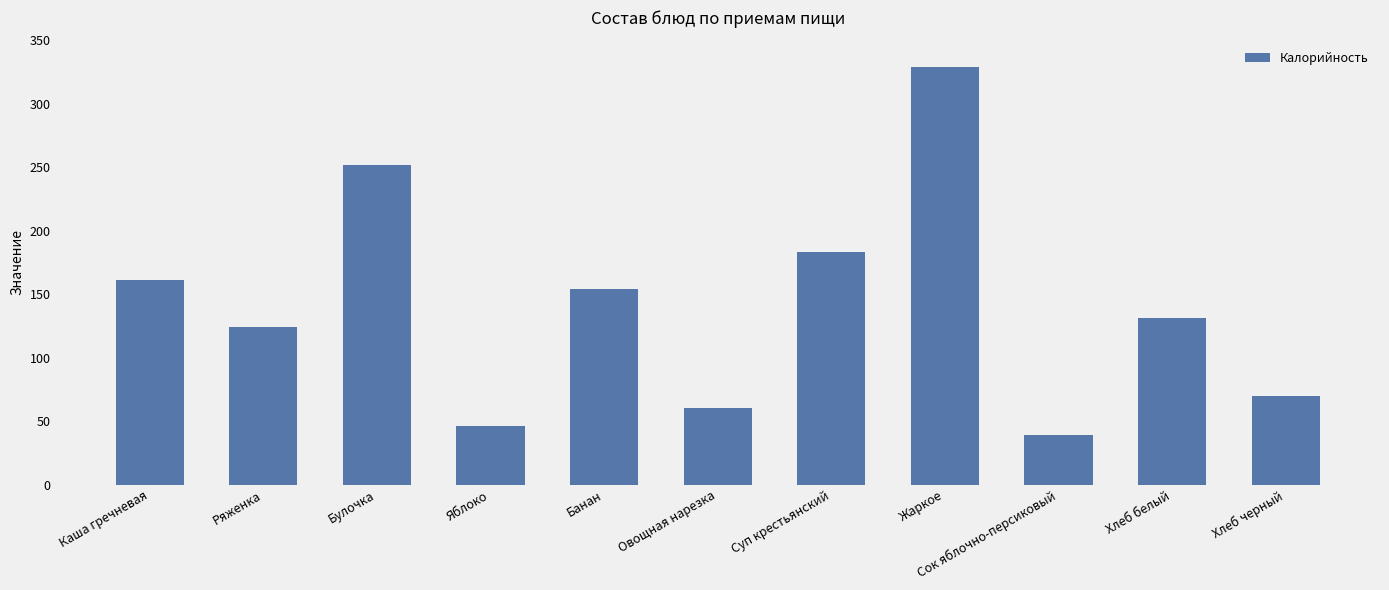

What is the sum of the values at Булочка and Жаркое?

581.0